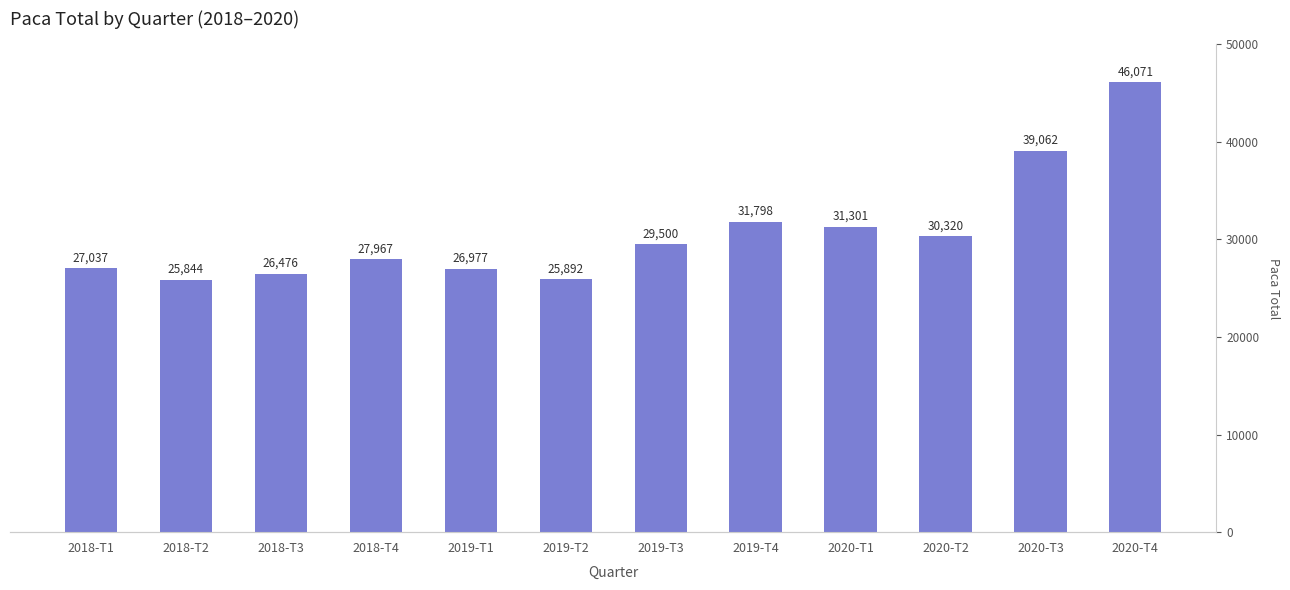

Approximately how many times larger is the value at 2018-T1 compared to 2018-T2?

1.0